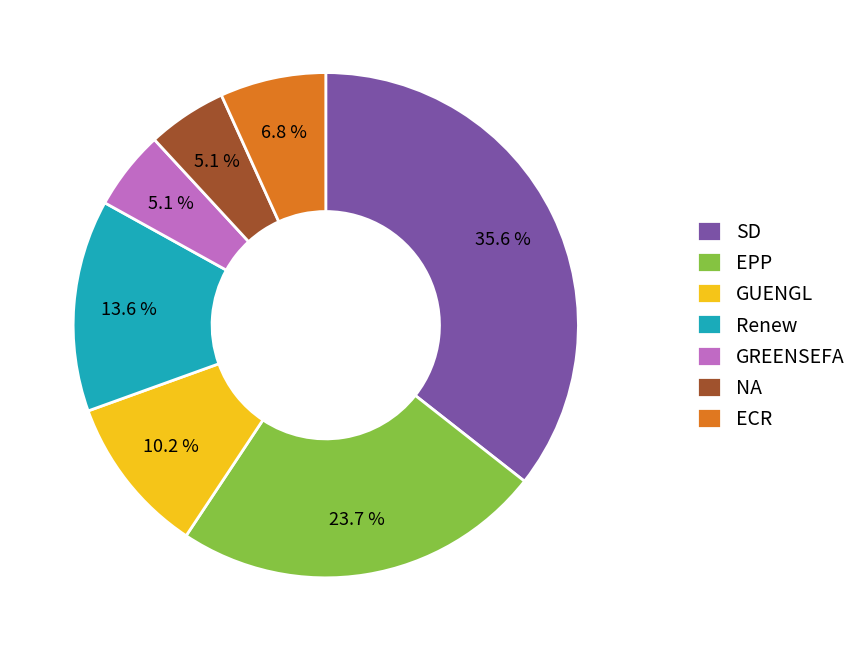

True or false: Renew accounts for 24% of the total.

False